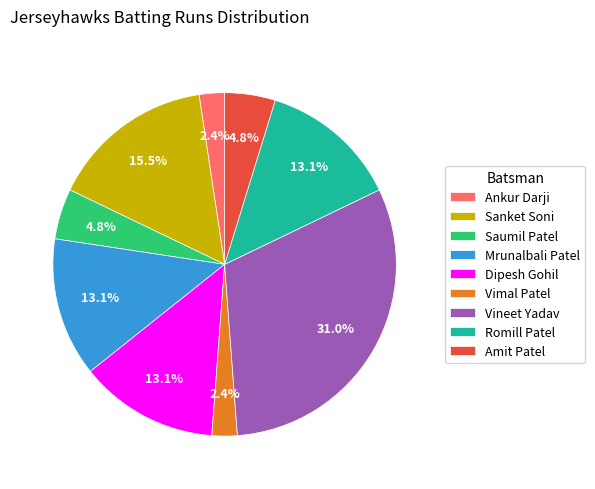

Do Ankur Darji and Saumil Patel together represent more than half of the pie?

No